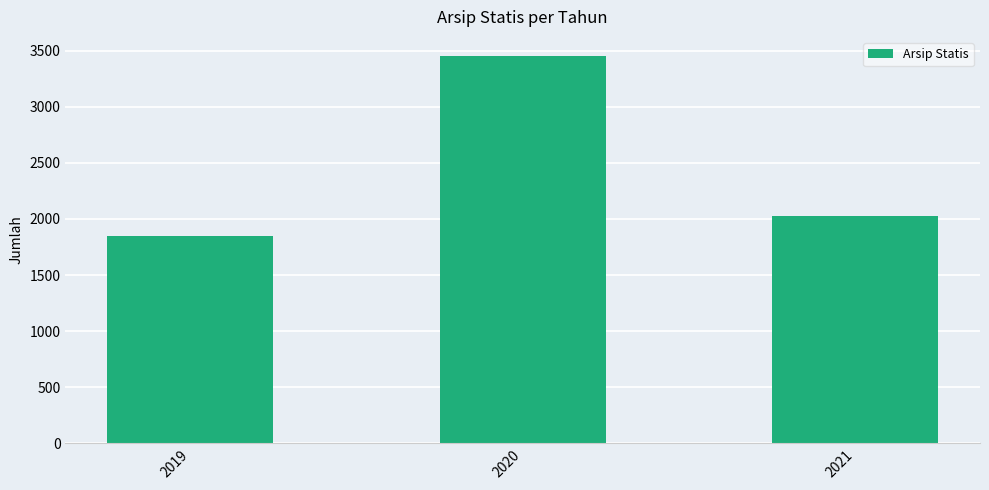

What is the sum of all values?

7325